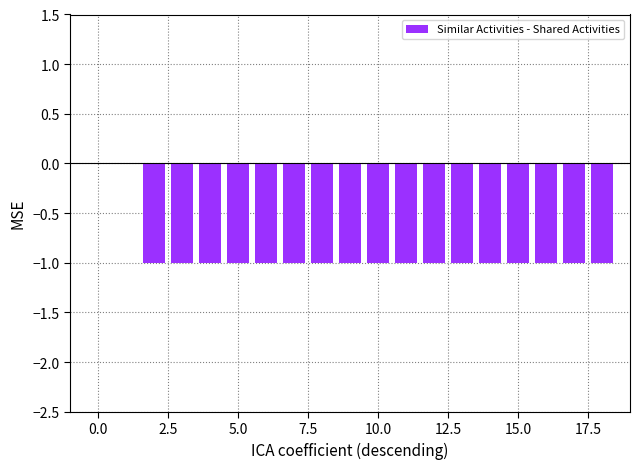

What is the sum of all values?

-17